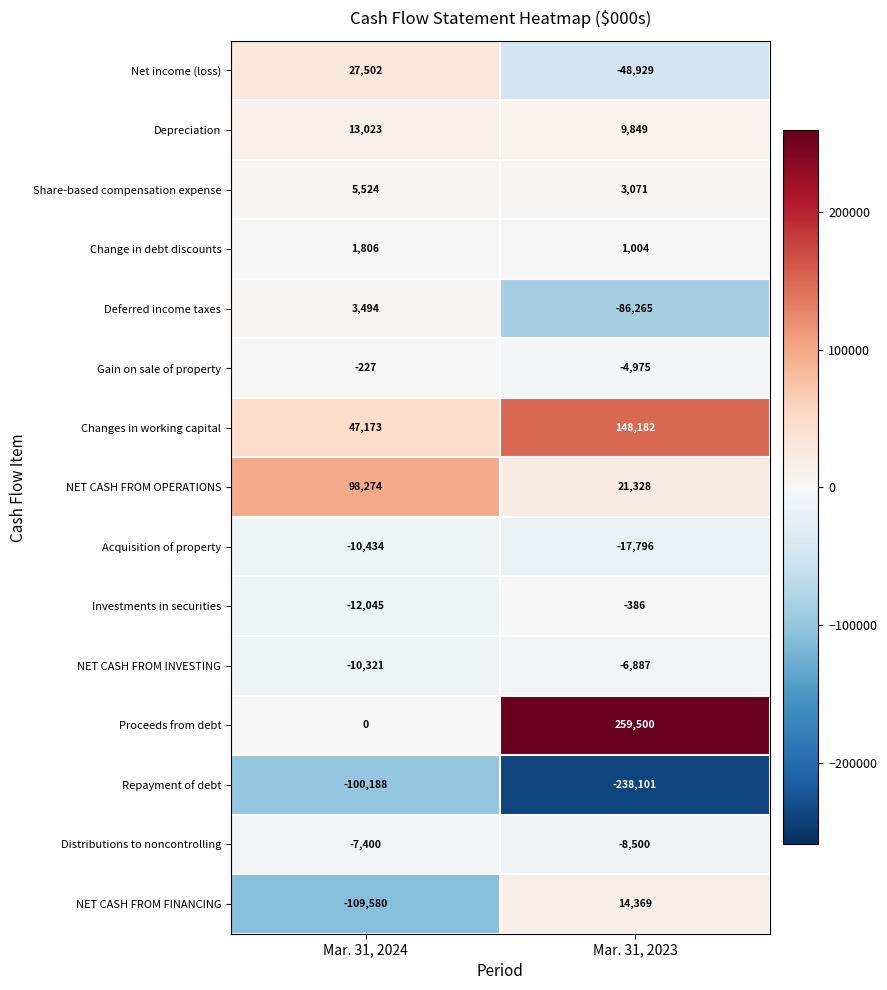

At Mar. 31, 2023, list the series in order from smallest to largest.

Repayment of debt, Deferred income taxes, Net income (loss), Acquisition of property, Distributions to noncontrolling, NET CASH FROM INVESTING, Gain on sale of property, Investments in securities, Change in debt discounts, Share-based compensation expense, Depreciation, NET CASH FROM FINANCING, NET CASH FROM OPERATIONS, Changes in working capital, Proceeds from debt